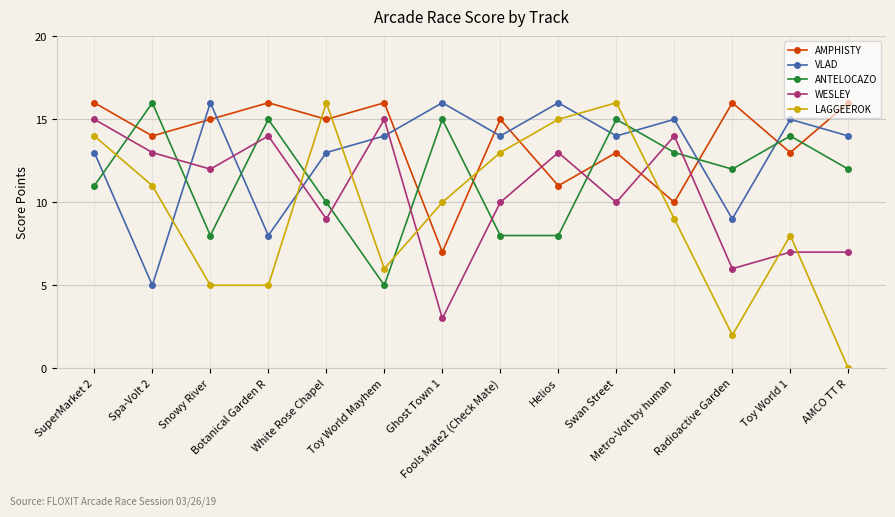

At which label does ANTELOCAZO reach its peak?

Spa-Volt 2